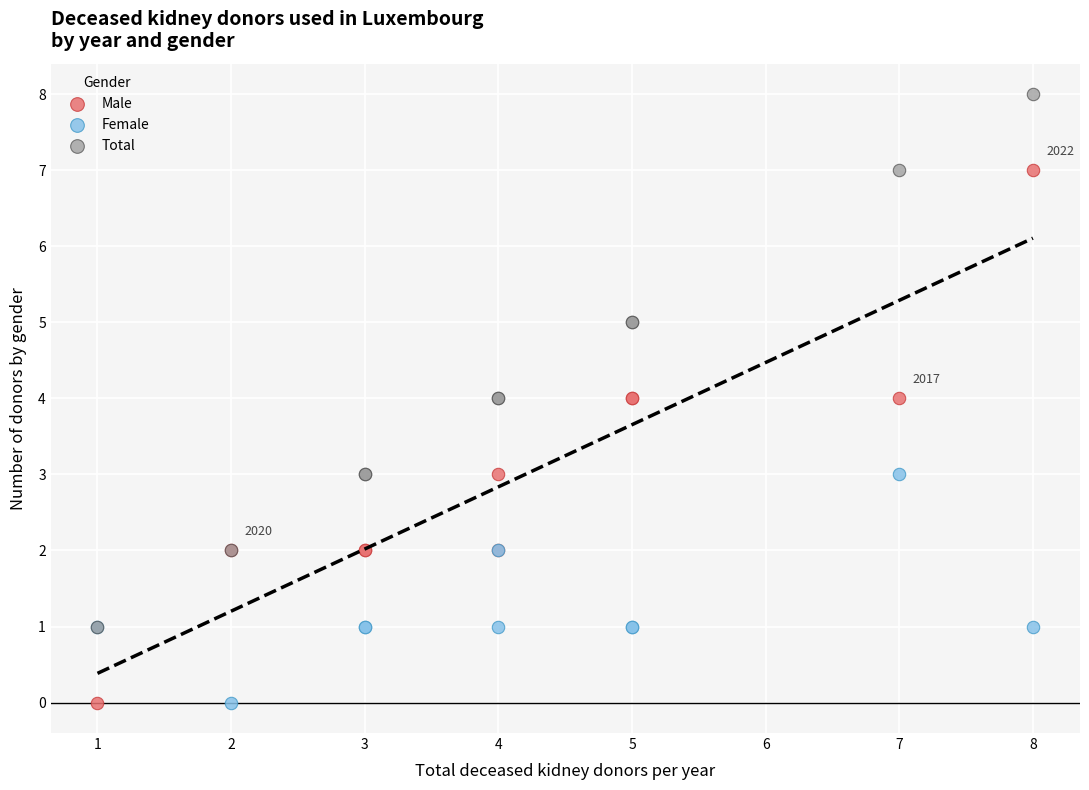

What are all the series names shown in the legend?

Male, Female, Total